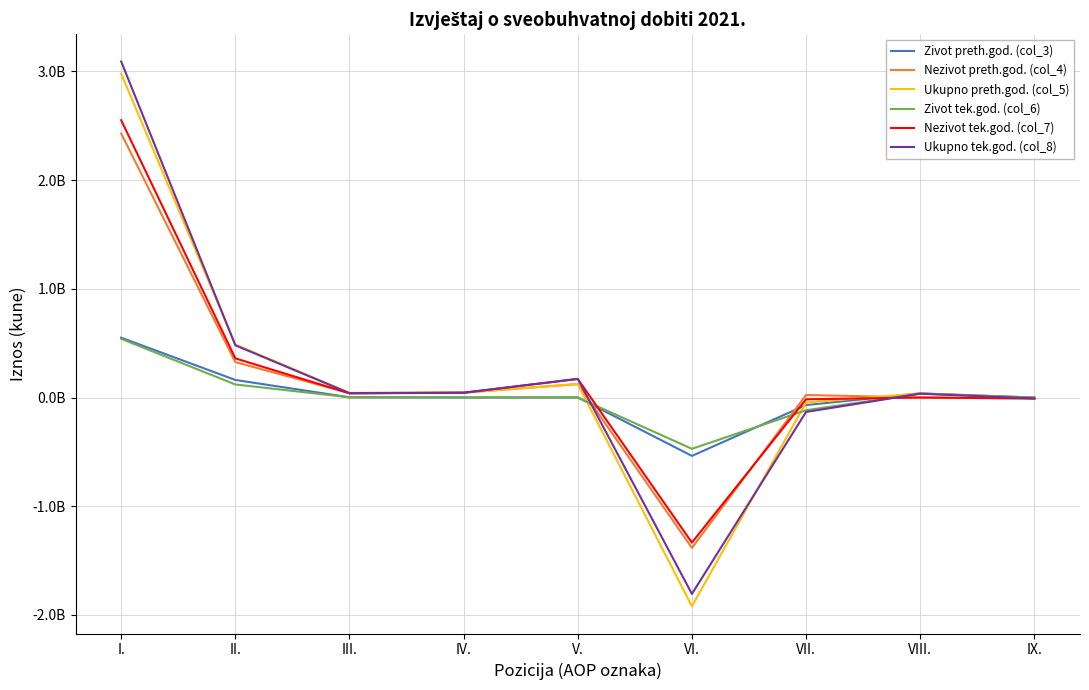

What is the maximum value for Nezivot preth.god. (col_4)?

2428943426